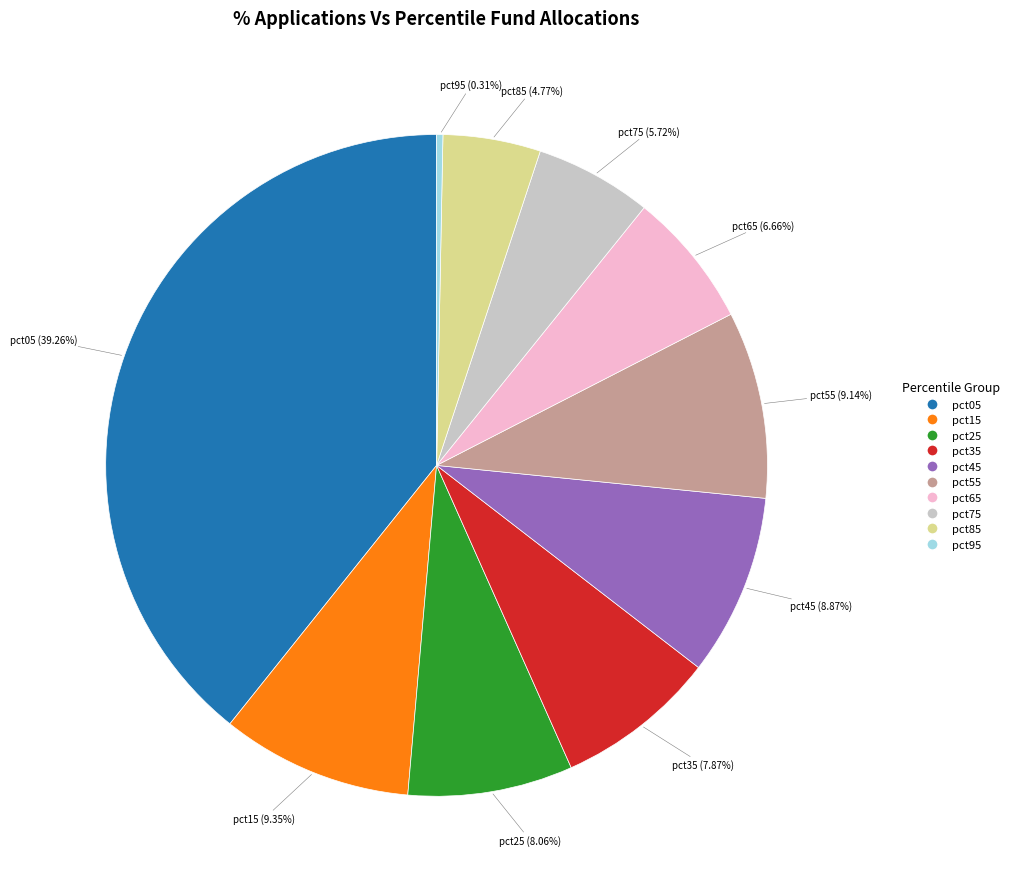

Which slice is the largest?

pct05